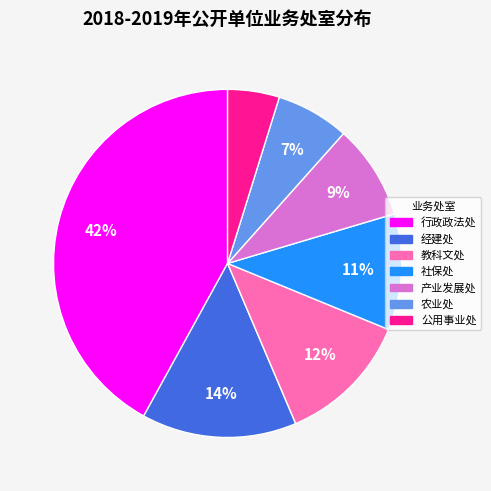

Do 产业发展处 and 行政政法处 together represent more than half of the pie?

Yes